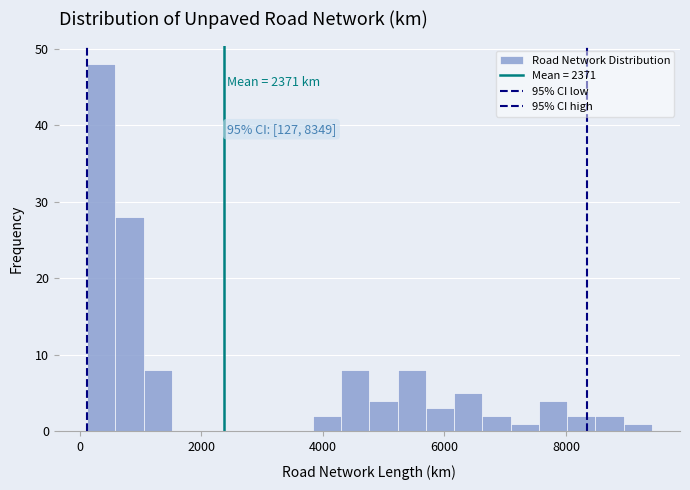

Read against the x-axis, roughly where is the centre of the tallest bar?

400